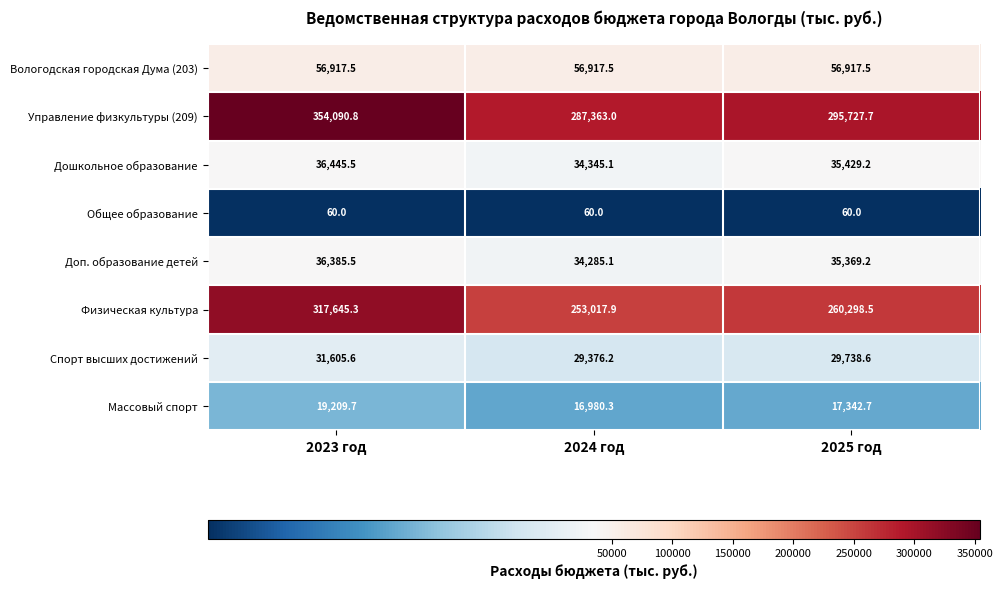

True or false: Вологодская городская Дума (203) has a value of 36490.2 at 2024 год.

False